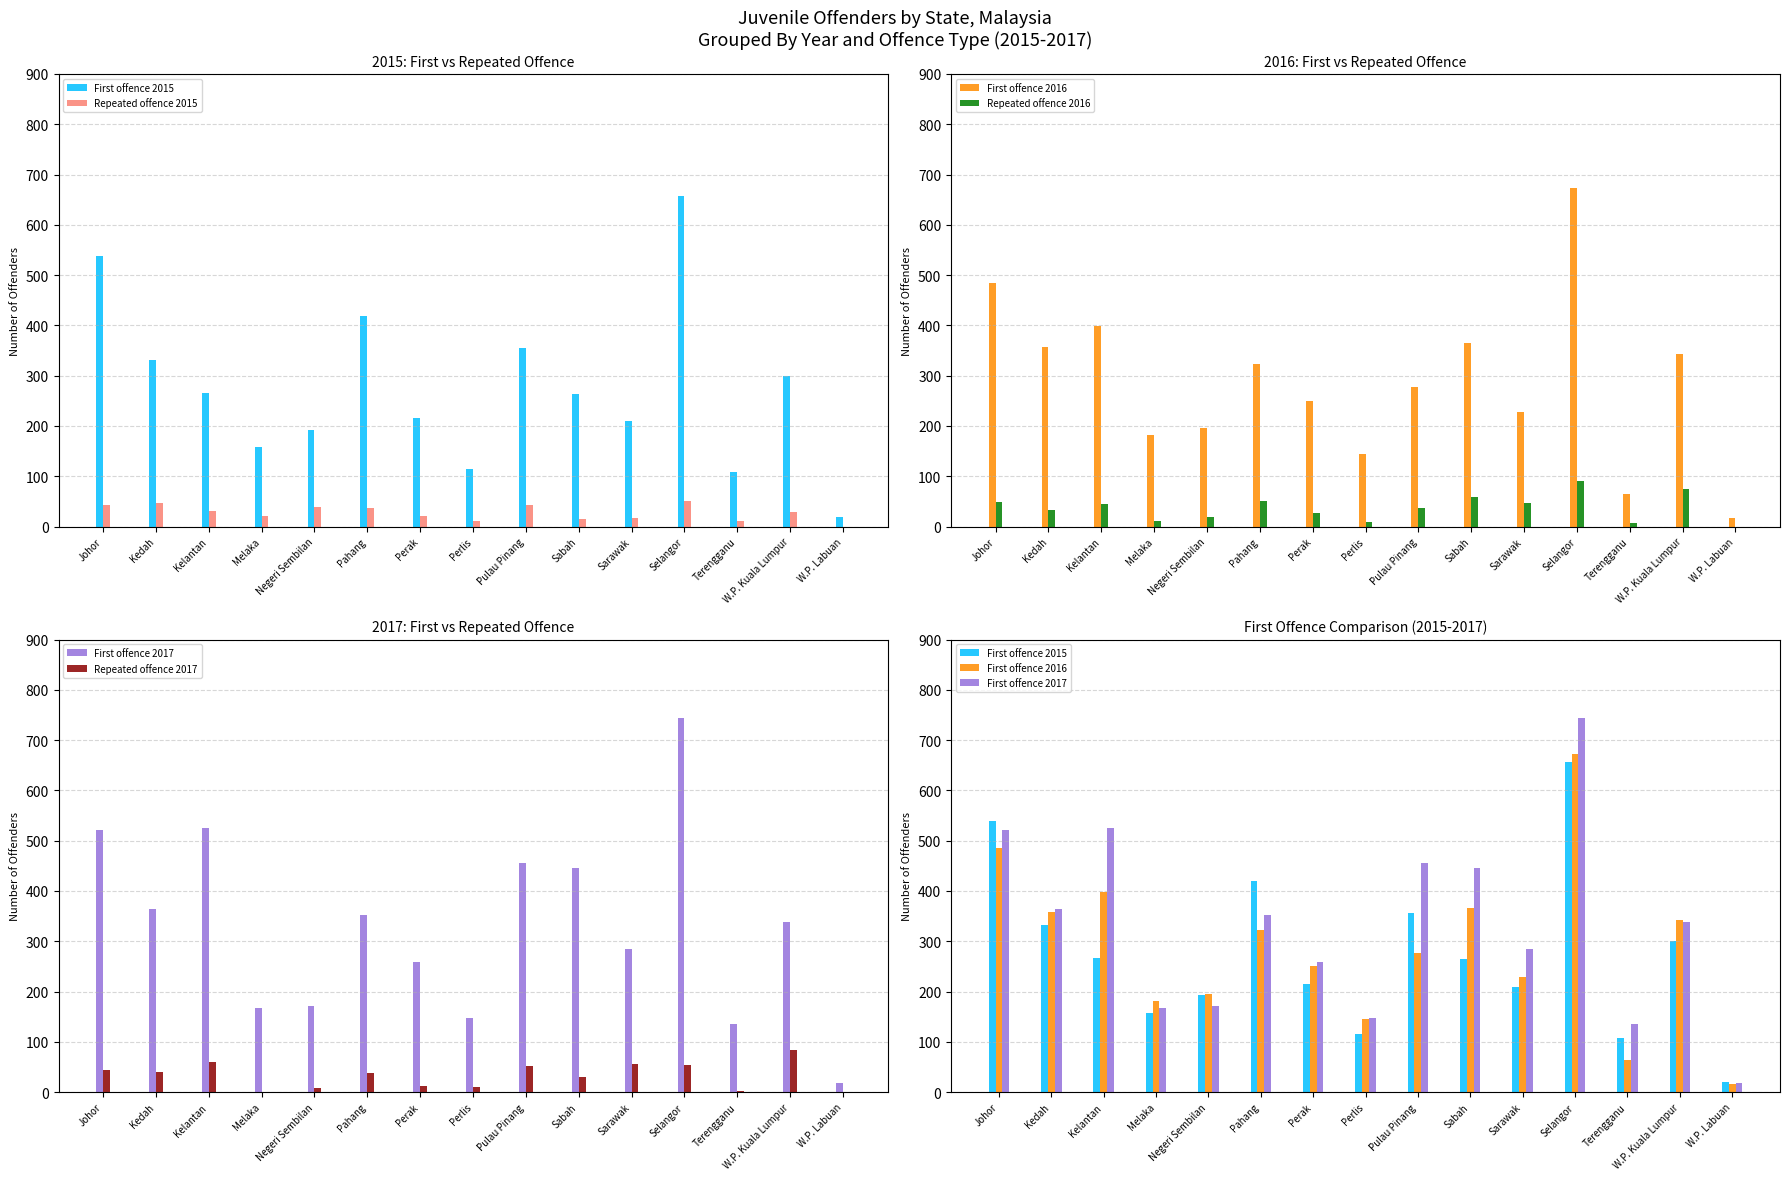

What is the label of the 8th bar from the right?

Perlis